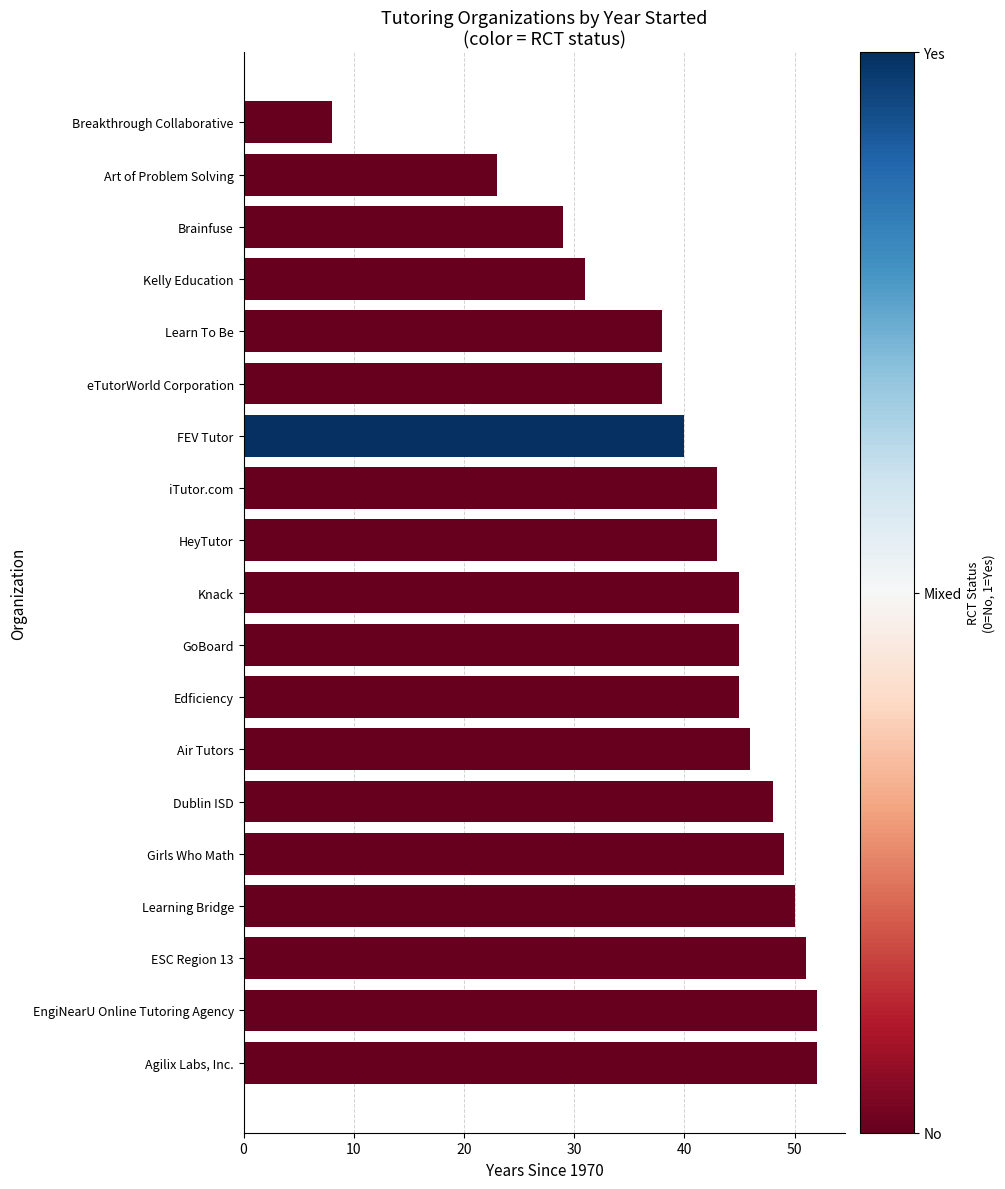

What is the change in value from ESC Region 13 to Art of Problem Solving?

-28